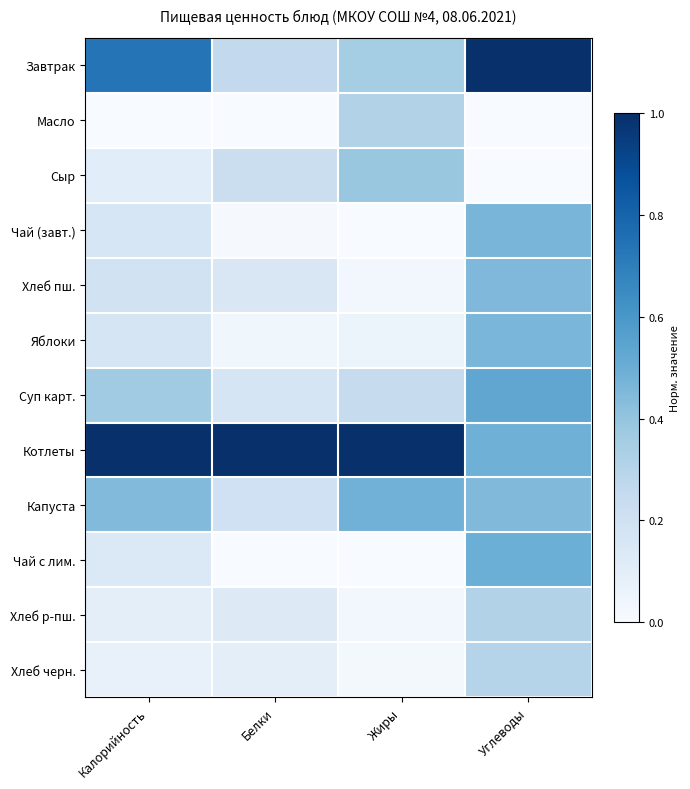

How many data points does each series have?

4